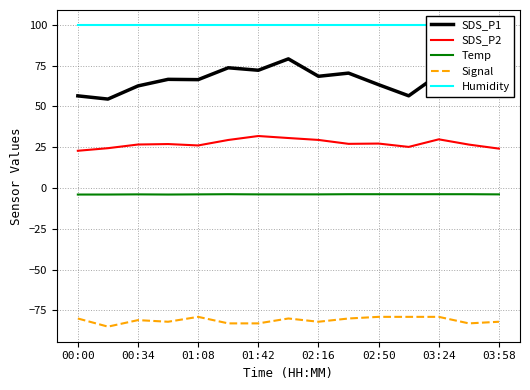

What is the value of the SDS_P1 point at the 13th from the left?

69.7